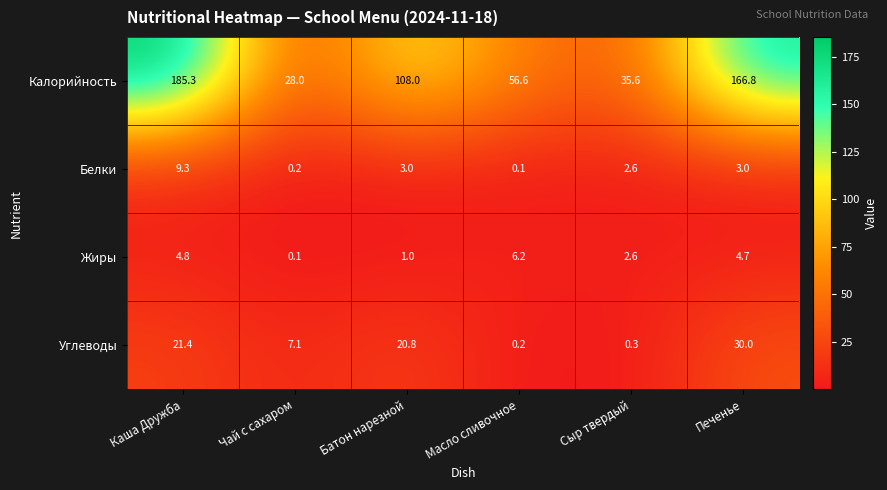

What is the sum of all Углеводы values?

79.8